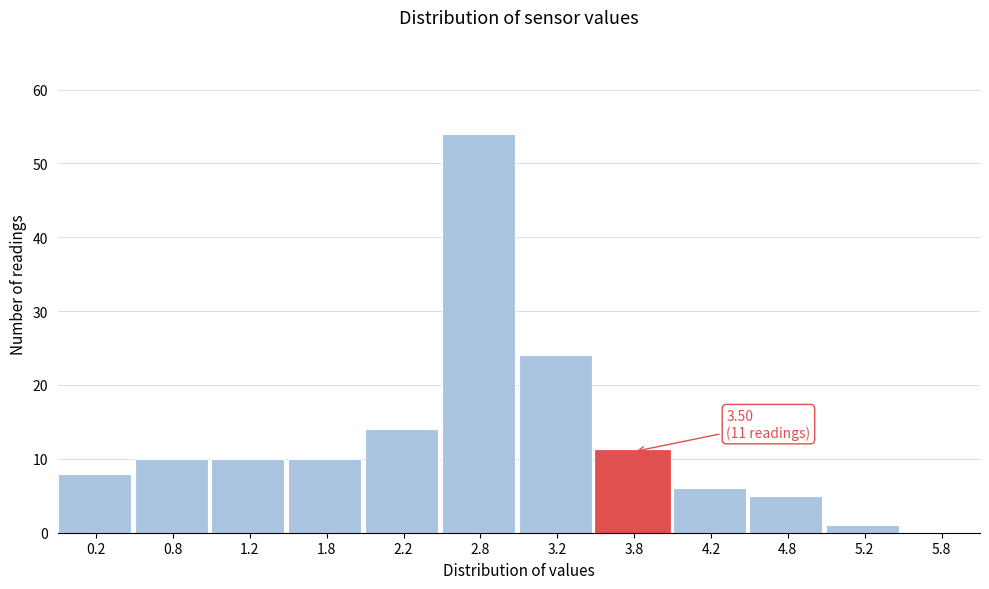

Which range on the x-axis has the tallest bar?

2.5 to 3.0